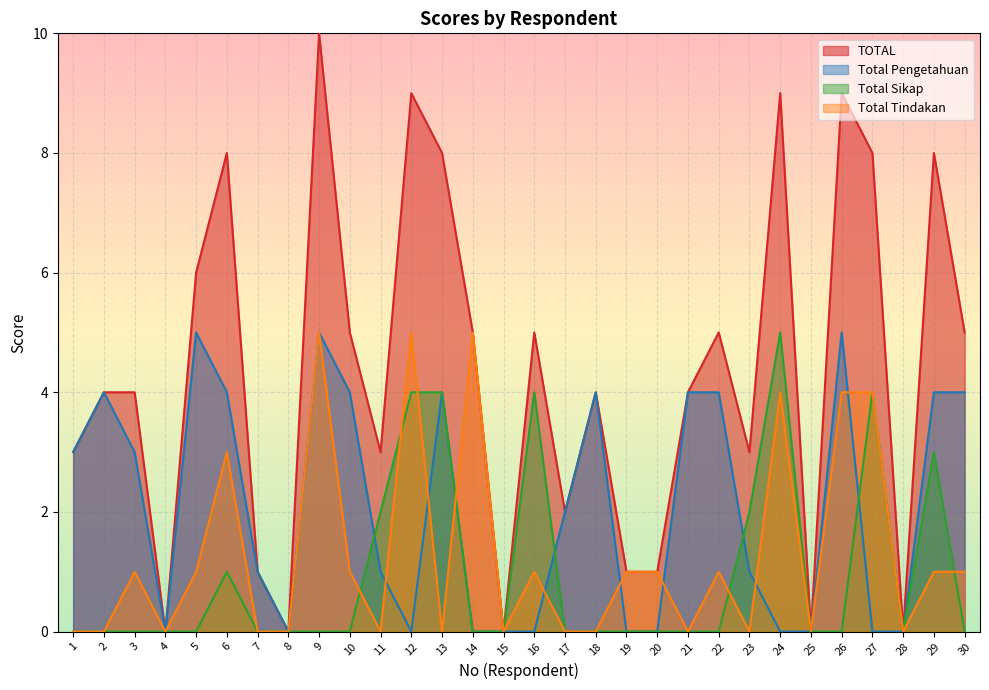

Where is the first local maximum for Total Tindakan?

3